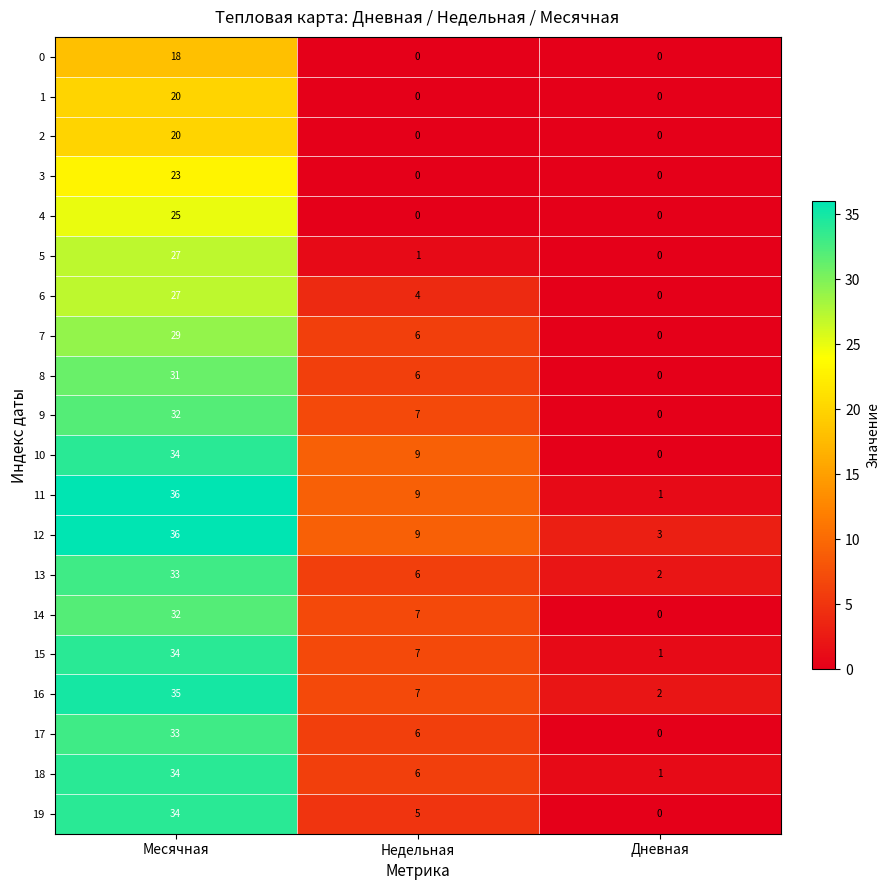

Which series has the largest total across all categories?

12